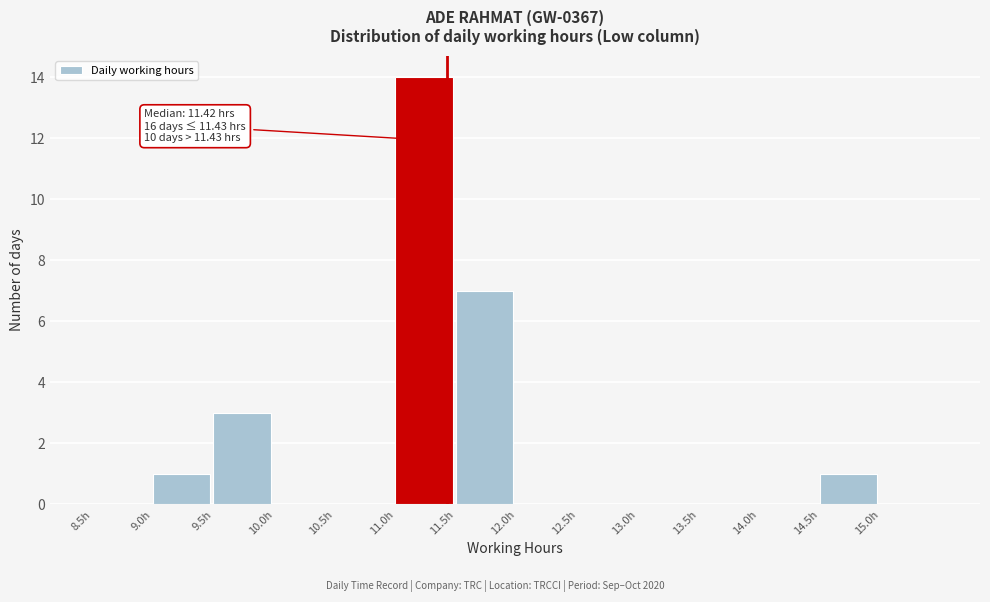

Over which range of the x-axis is the bar tallest?

11.0 to 11.5